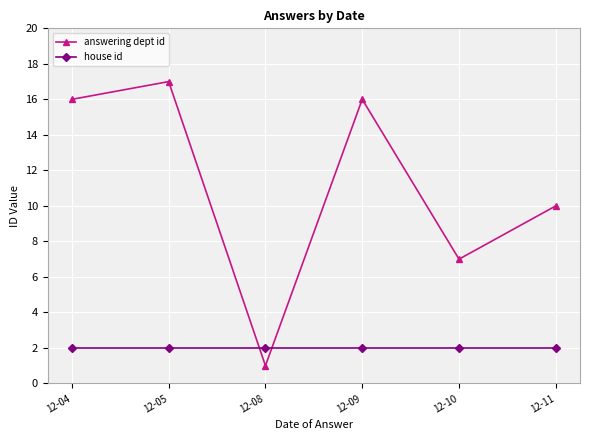

Which label corresponds to the smallest value in the chart?

12-08